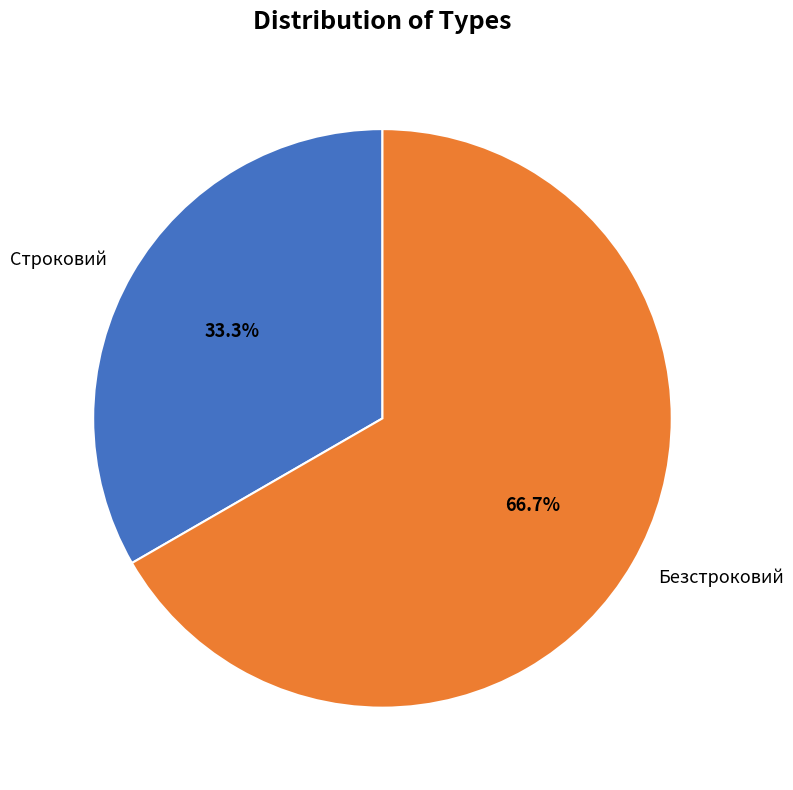

Is there any slice that represents more than half of the pie?

Yes